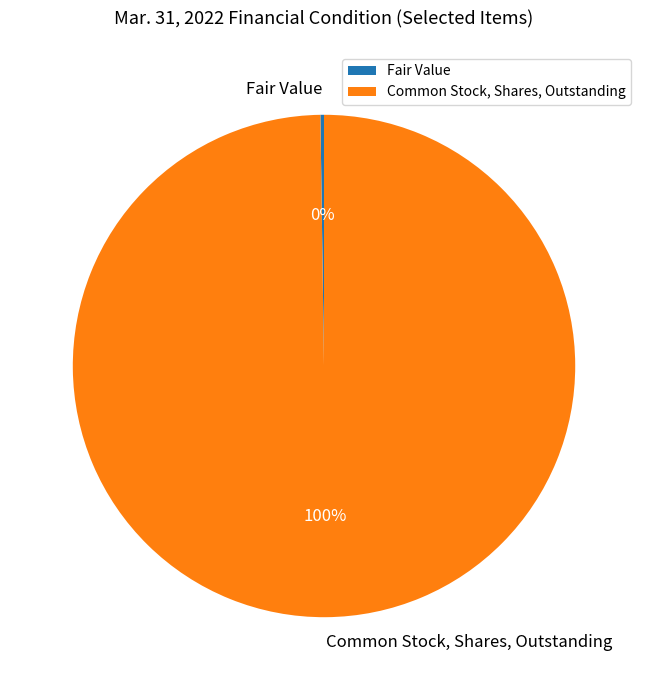

Is it true that Common Stock, Shares, Outstanding is 100% of the pie?

True